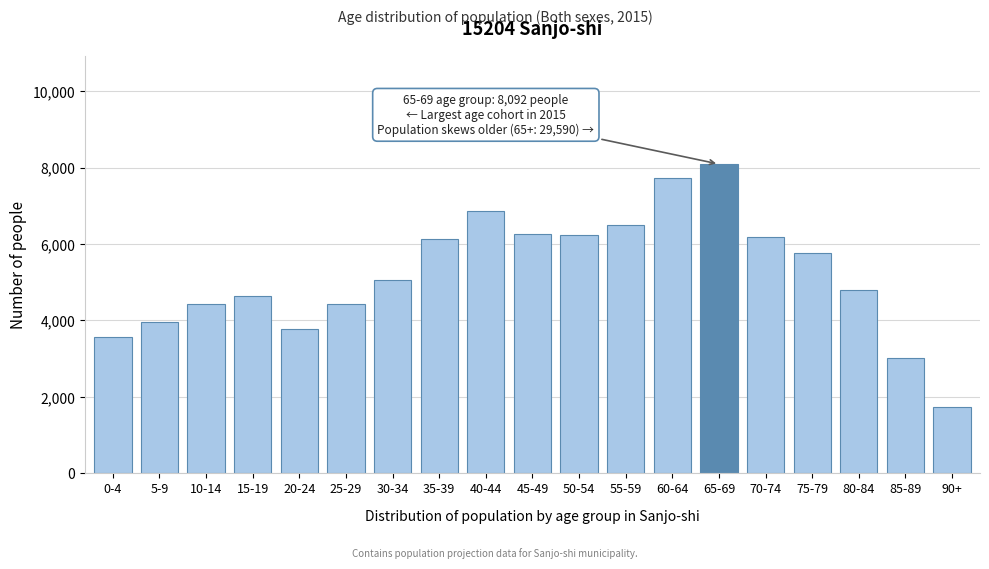

Read the value at 70-74, to the nearest 100.

6200